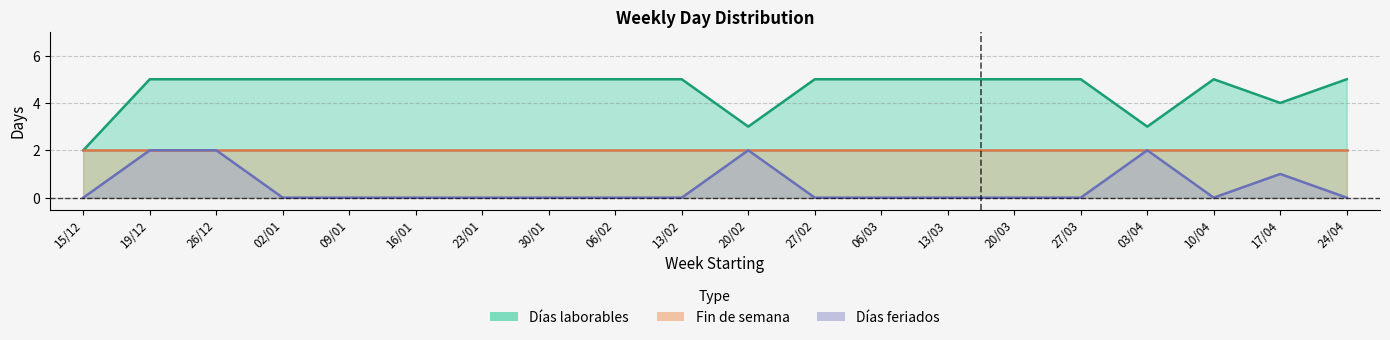

Does the chart have visible grid lines?

Yes